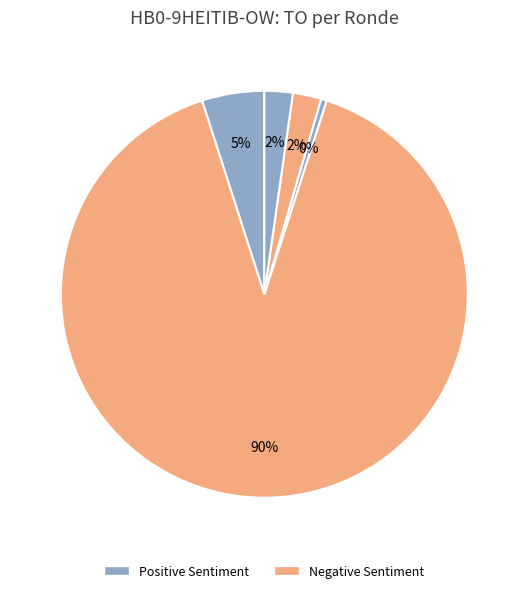

To the nearest percent, what is the average slice percentage?

20%